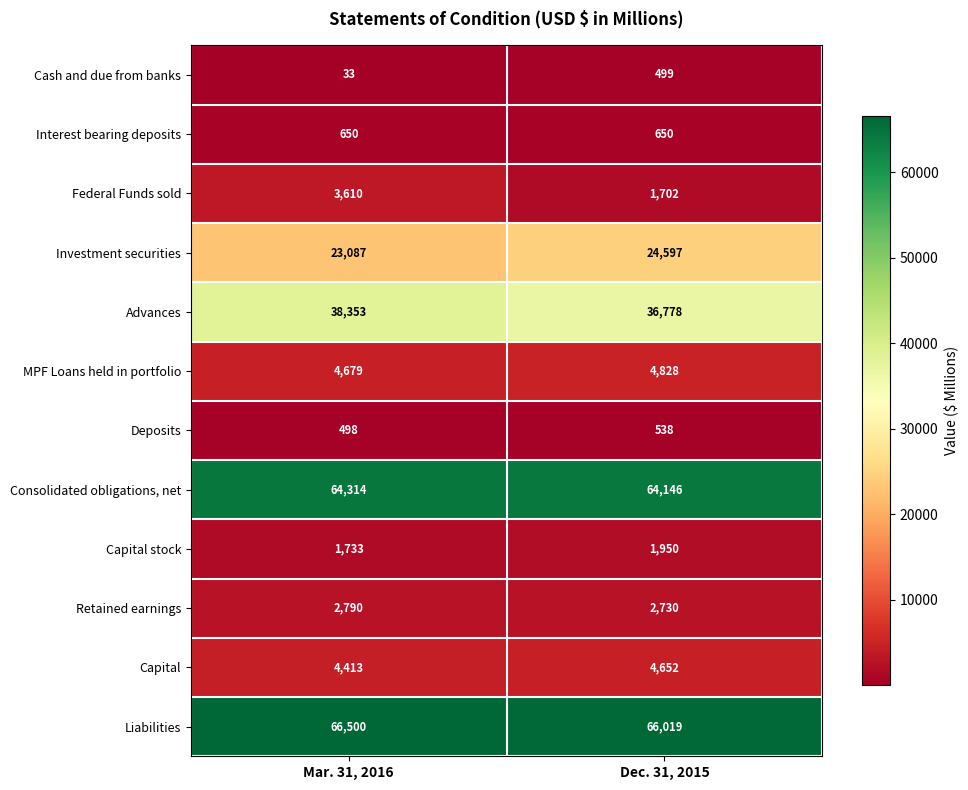

How many distinct data groups are displayed?

12